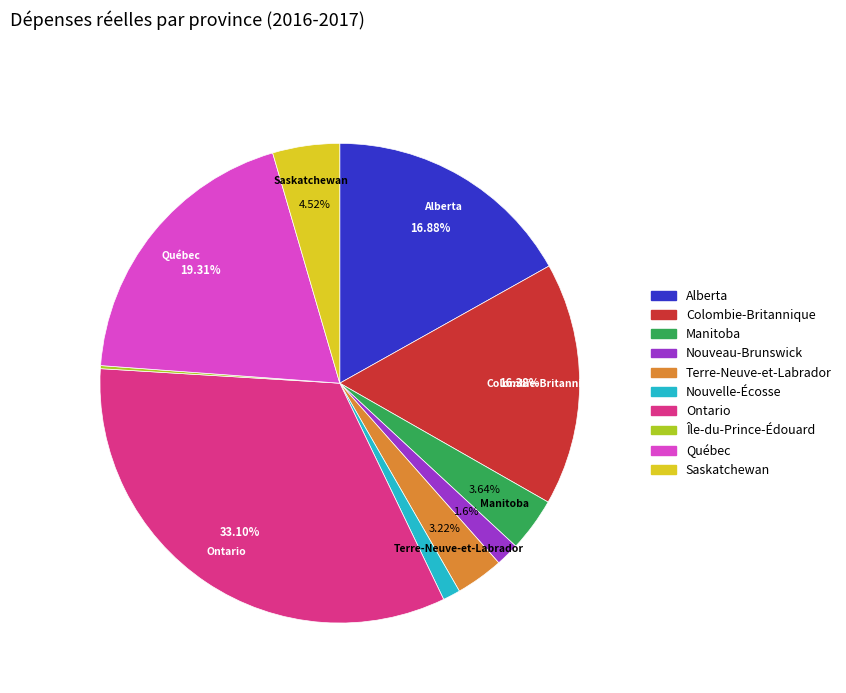

To the nearest percent, what is the difference between the Manitoba and Nouveau-Brunswick slice percentages?

2%